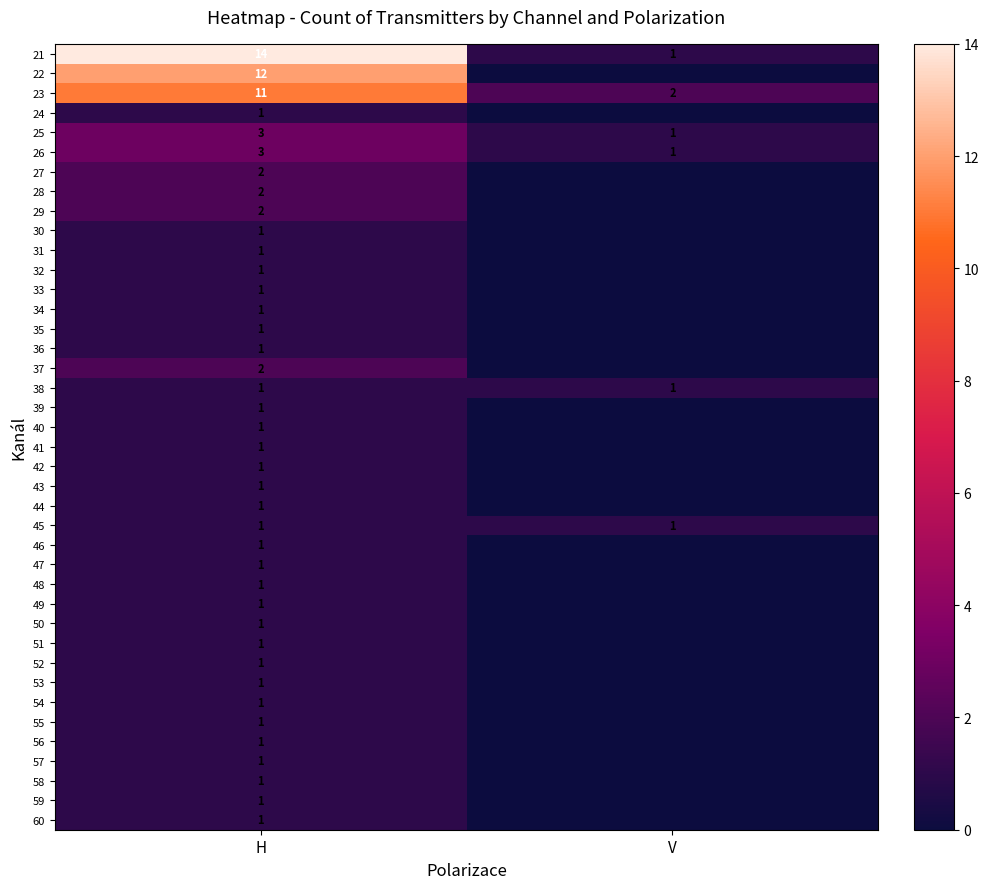

What is the difference between the highest and lowest values at H?

13